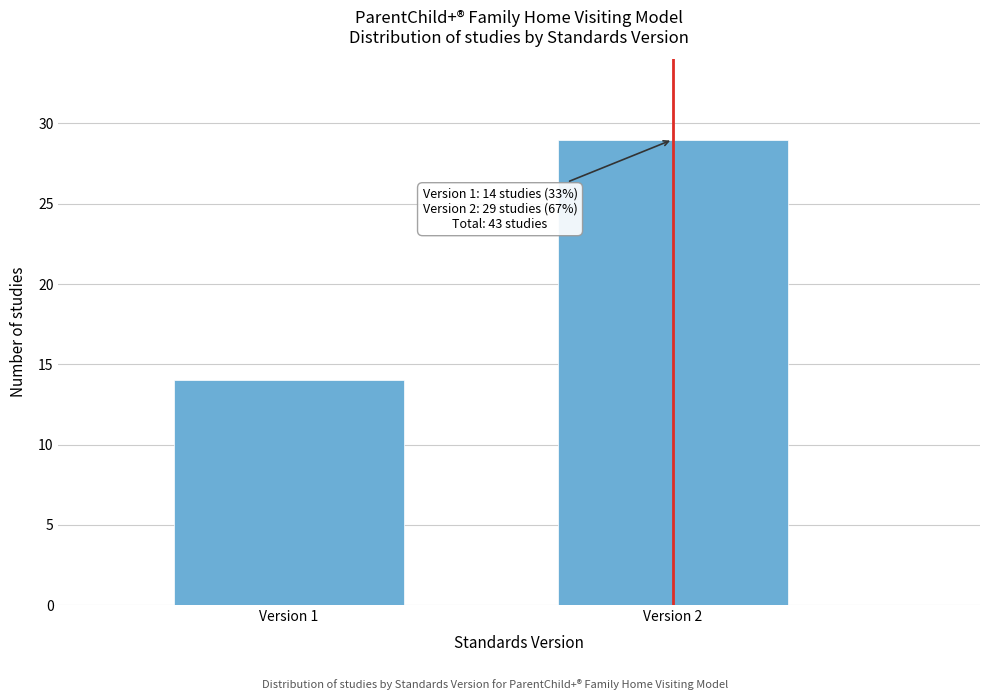

Reading left to right, extract all data points from this chart.

Version 1=14	Version 2=29